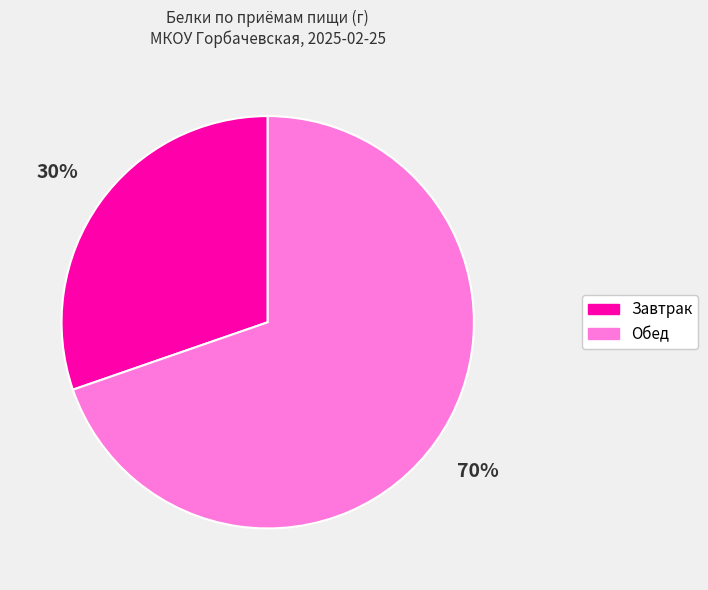

Does any single category account for the majority?

Yes